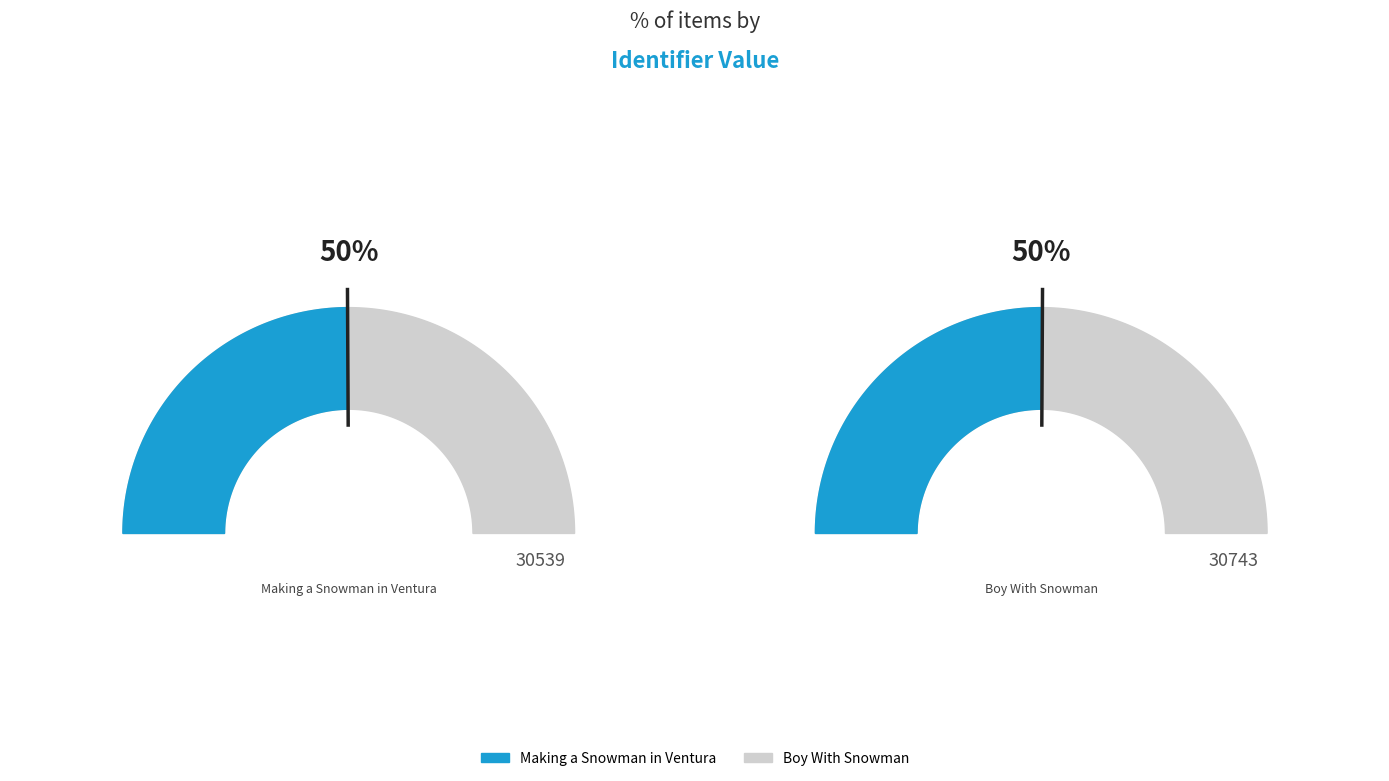

What is the majority slice?

Boy With Snowman